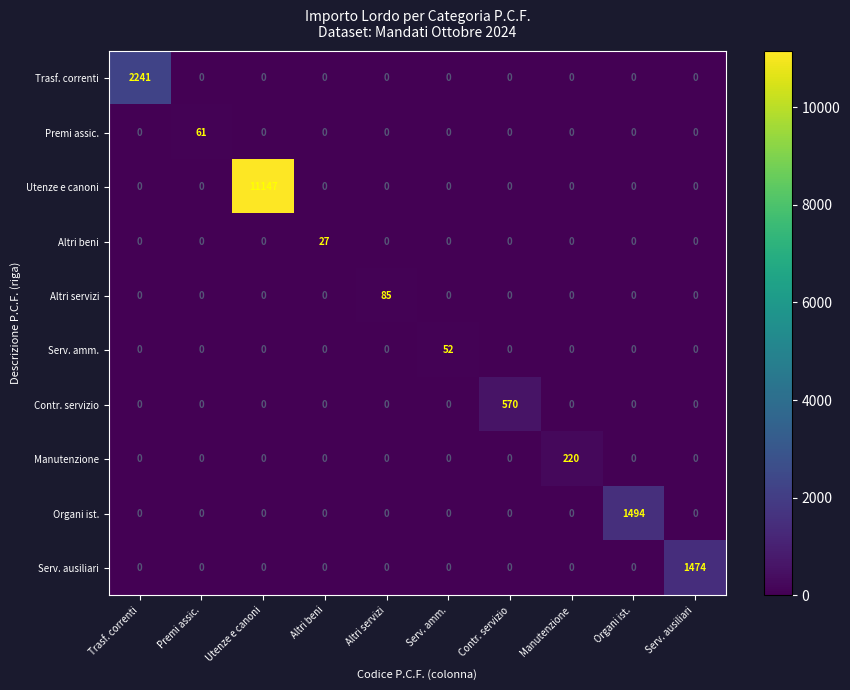

Is it true that Contr. servizio equals 0 at Manutenzione?

True